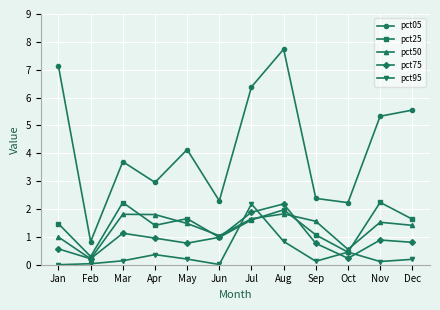

Which series ends up on top after the final intersection of pct95 and pct50?

pct50